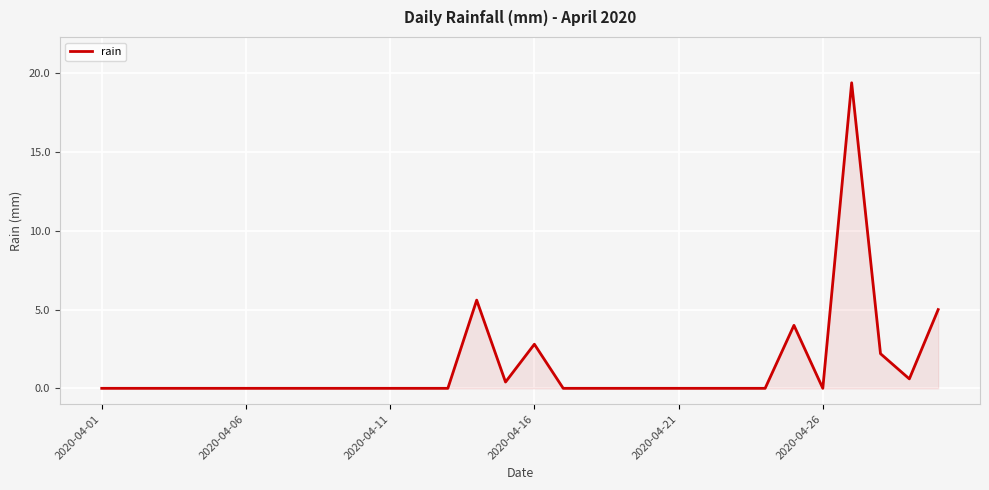

What is the greatest value displayed?

19.4